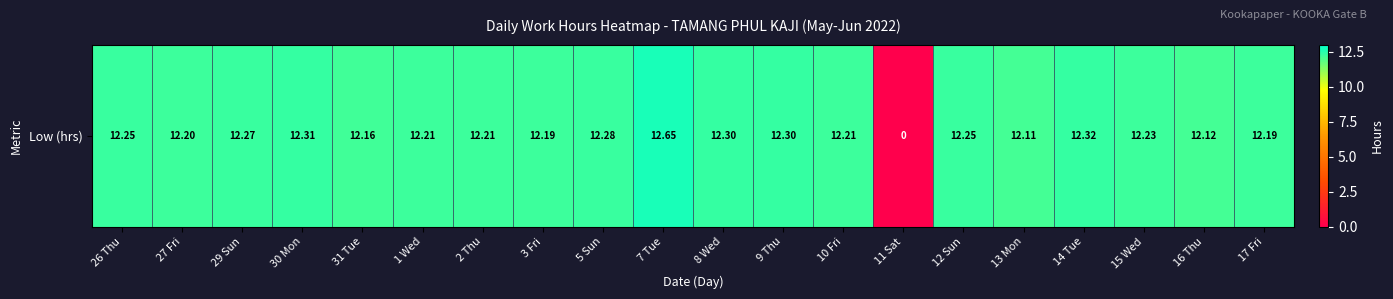

Where does the data first go above 12?

26 Thu